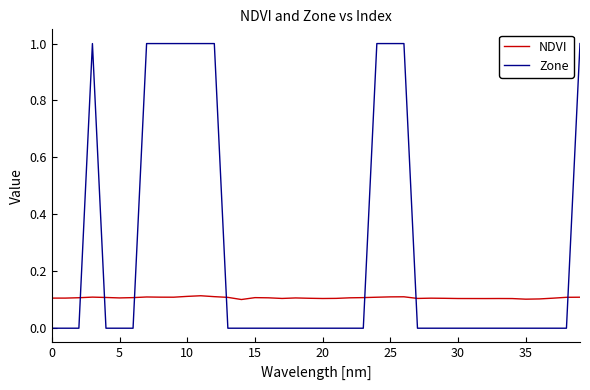

Rank the series by their average value, from highest to lowest.

Zone, NDVI